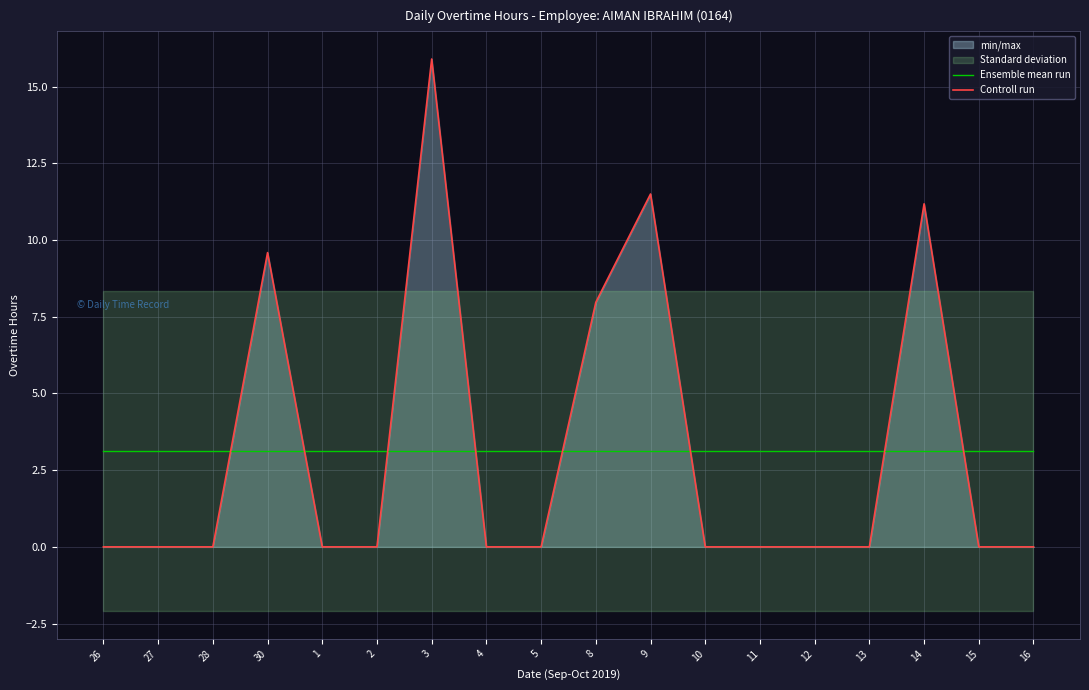

What is the greatest value displayed?

15.9